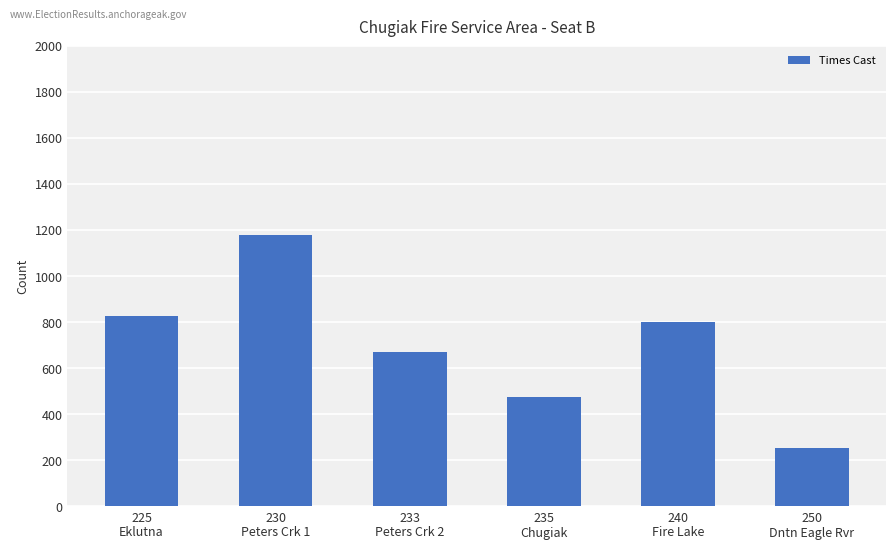

Approximately how many times larger is the value at 225
Eklutna compared to 250
Dntn Eagle Rvr?

3.2